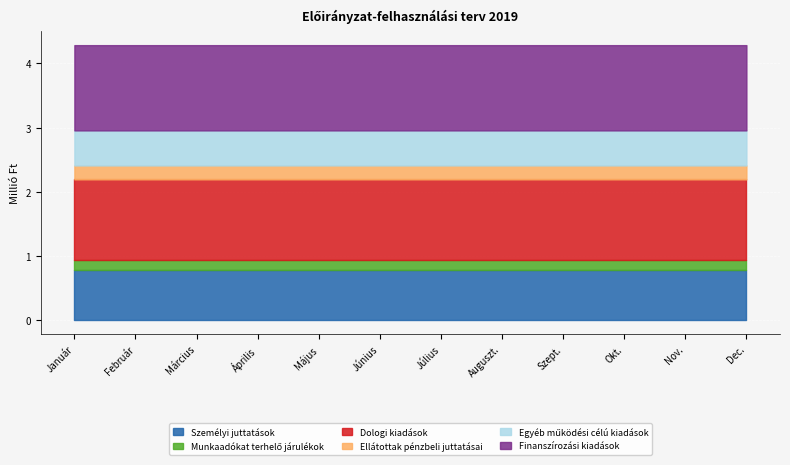

Which series has the largest range (max minus min)?

Finanszírozási kiadások